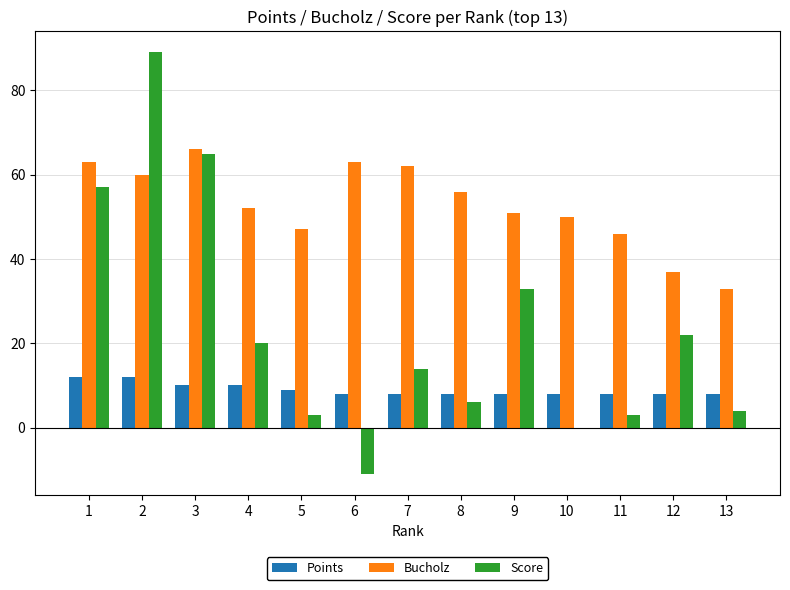

How many series are shown in this chart?

3